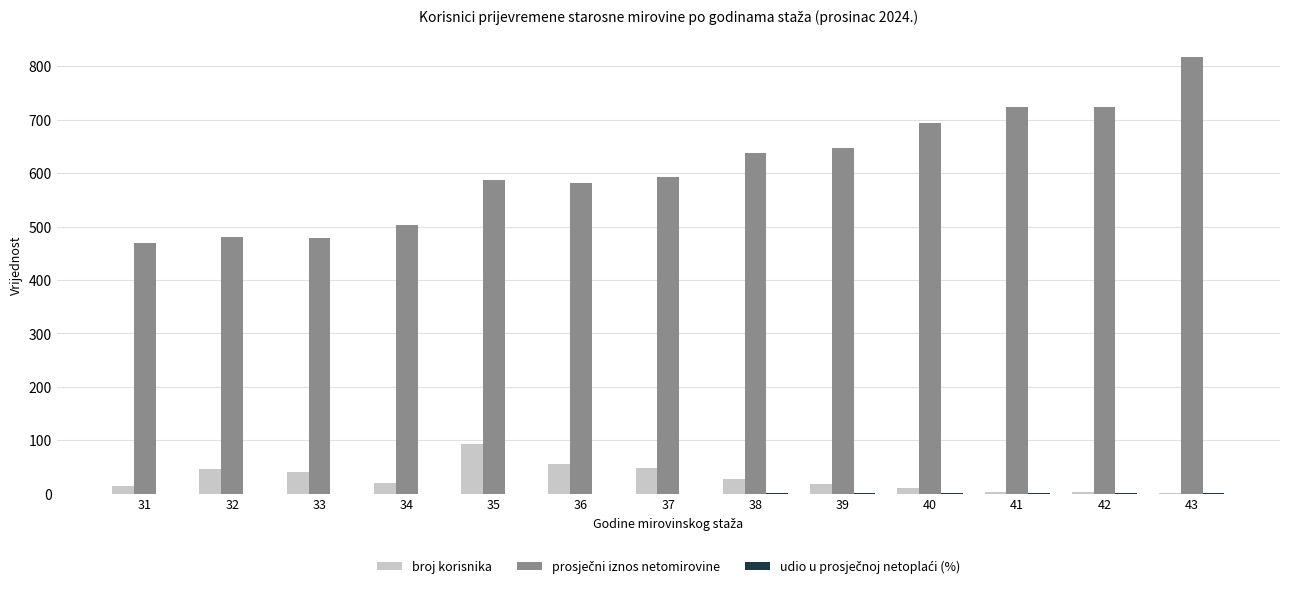

What is the maximum value for broj korisnika?

93.0